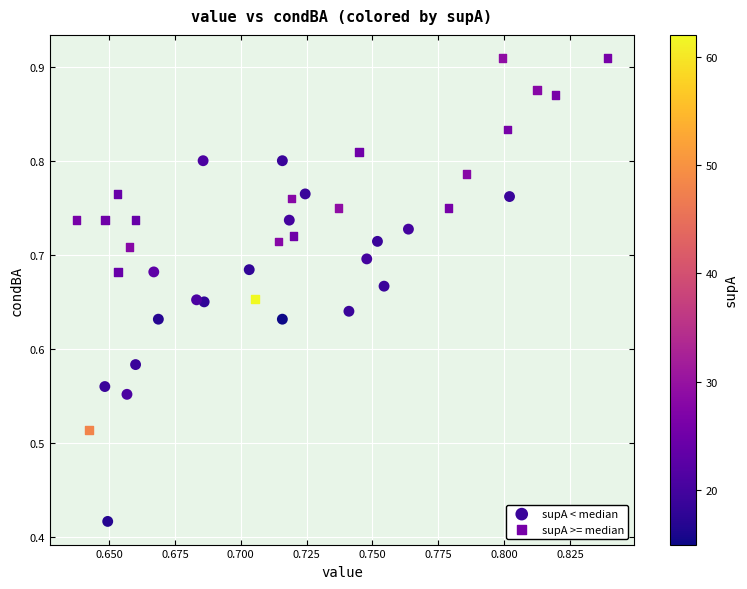

Which series contains the lowest Y value?

supA < median